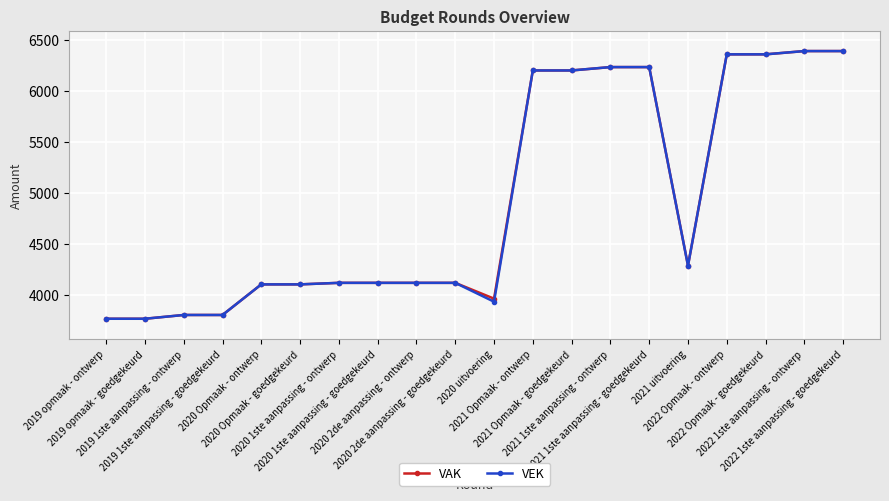

What is the difference between the VAK values at 2020 Opmaak - goedgekeurd and 2020 uitvoering?

140